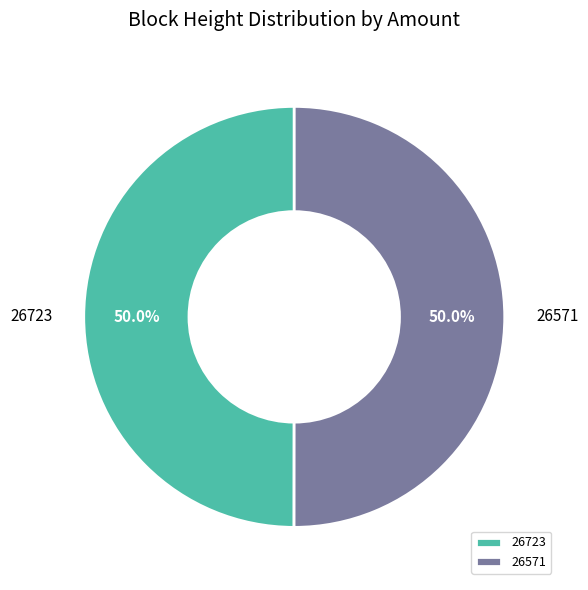

Approximately how many times larger is the value at 26723 compared to 26571?

1.0